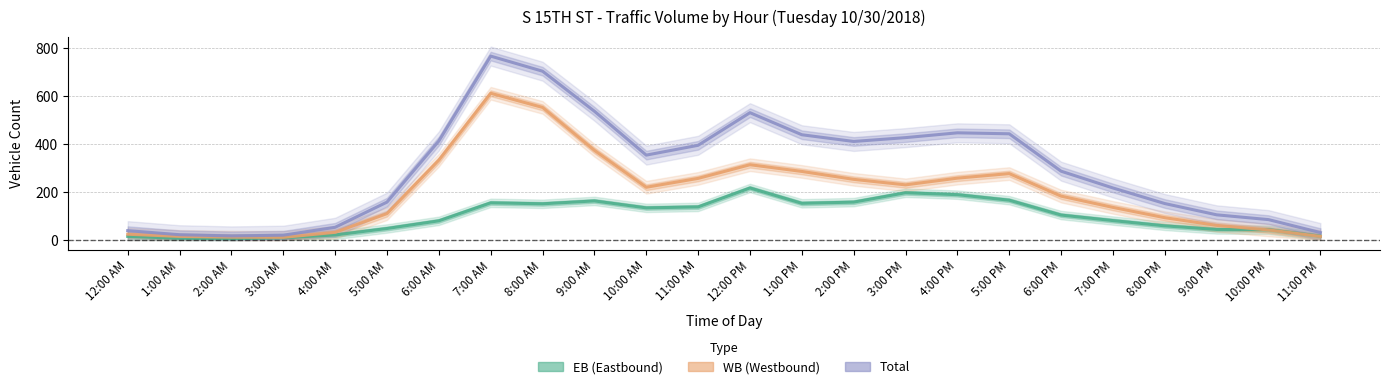

Between 1:00 AM and 11:00 PM, which is larger?

11:00 PM